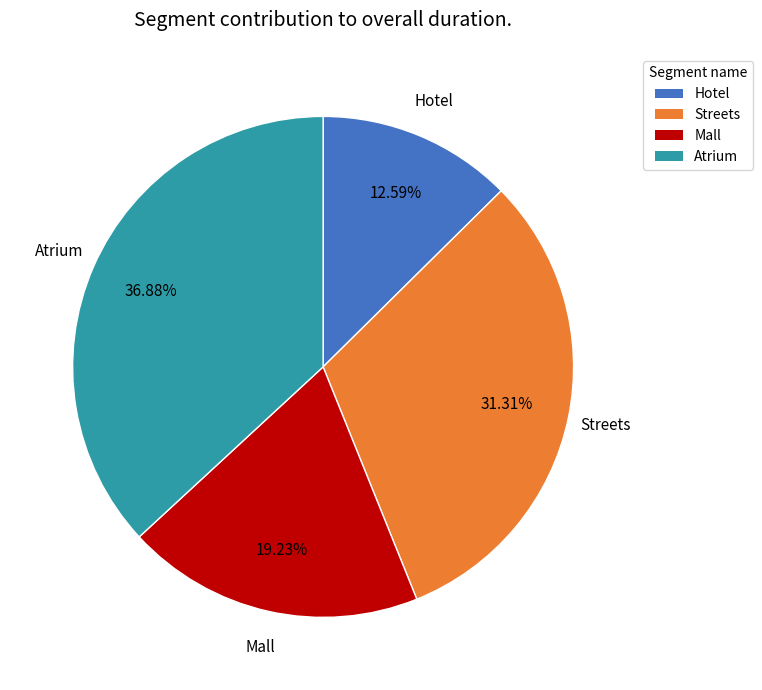

Is there a majority slice in this chart?

No